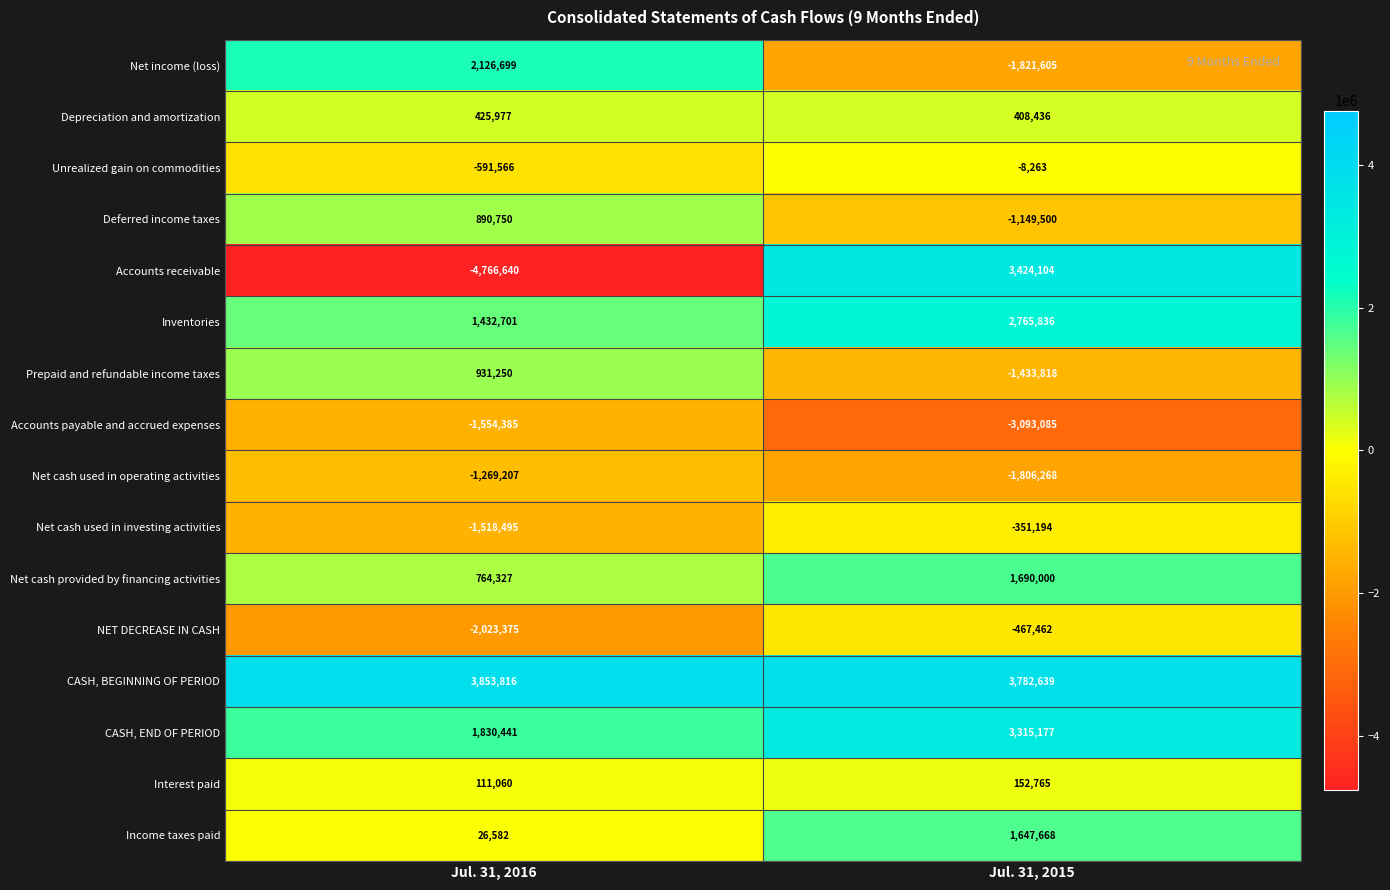

What is the difference between the maximum and minimum values in the Depreciation and amortization series?

17541